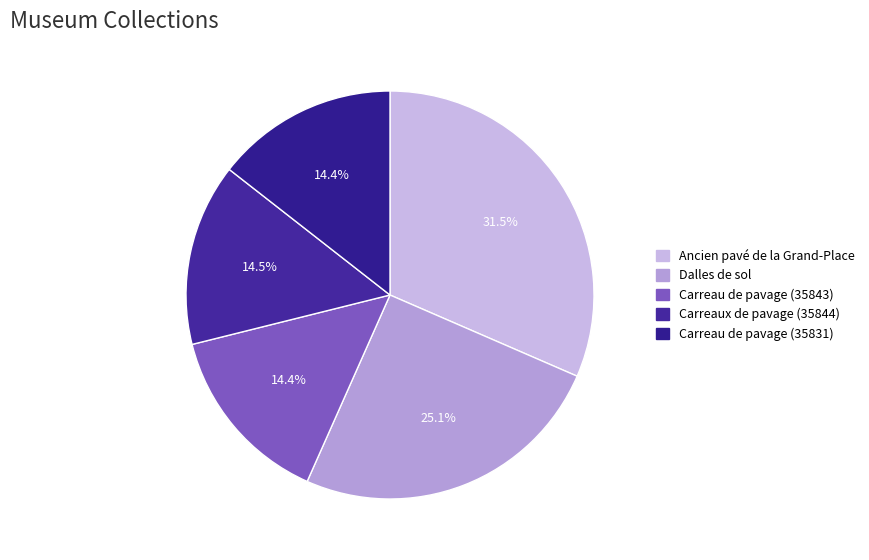

What percentage is the Carreau de pavage (35831) slice, to the nearest percent?

14%